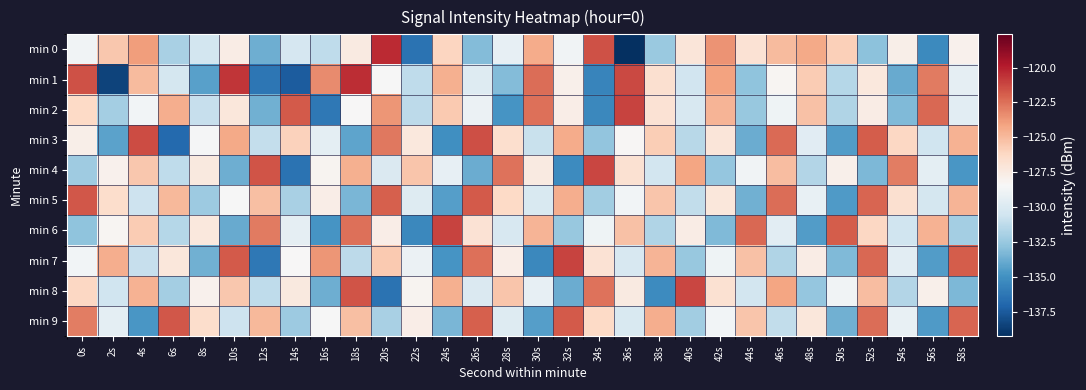

What is the greatest value displayed?

-120.4